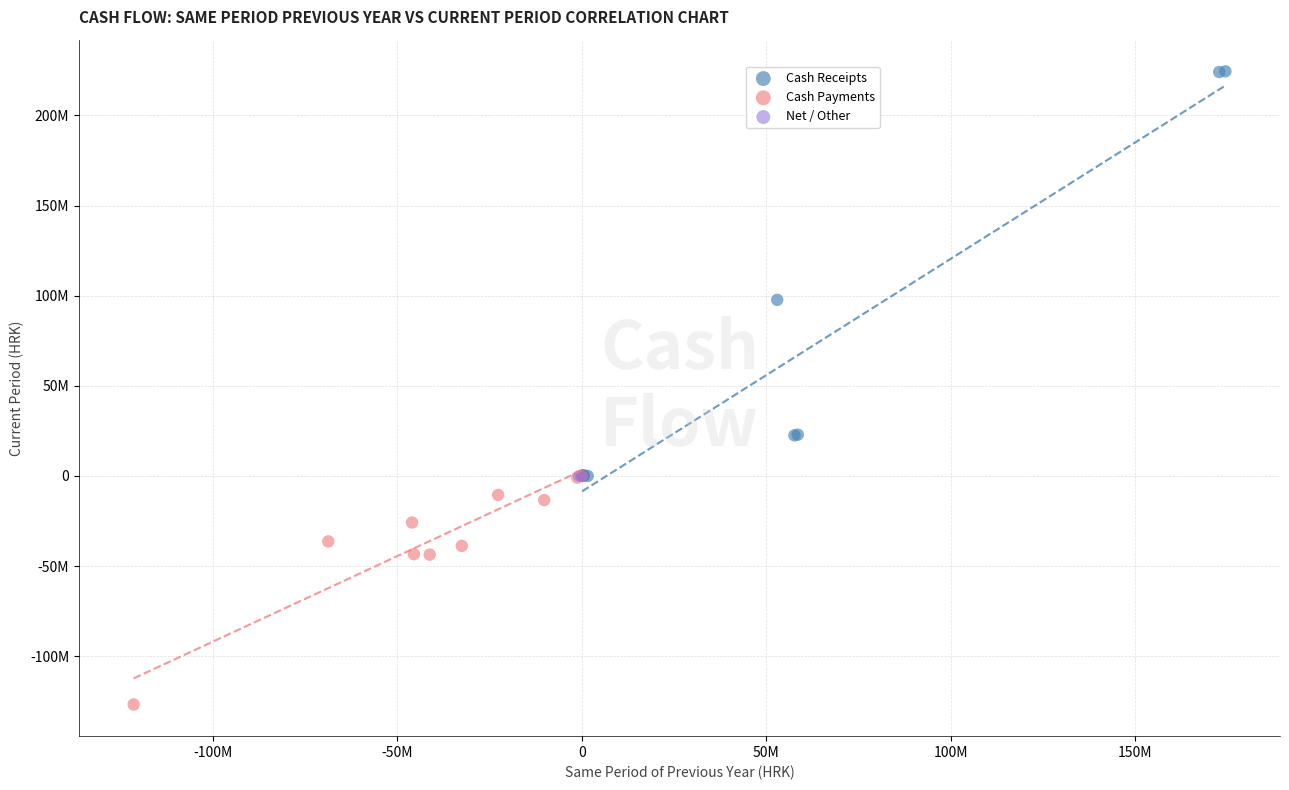

What are all the series names shown in the legend?

Cash Receipts, Cash Payments, Net / Other